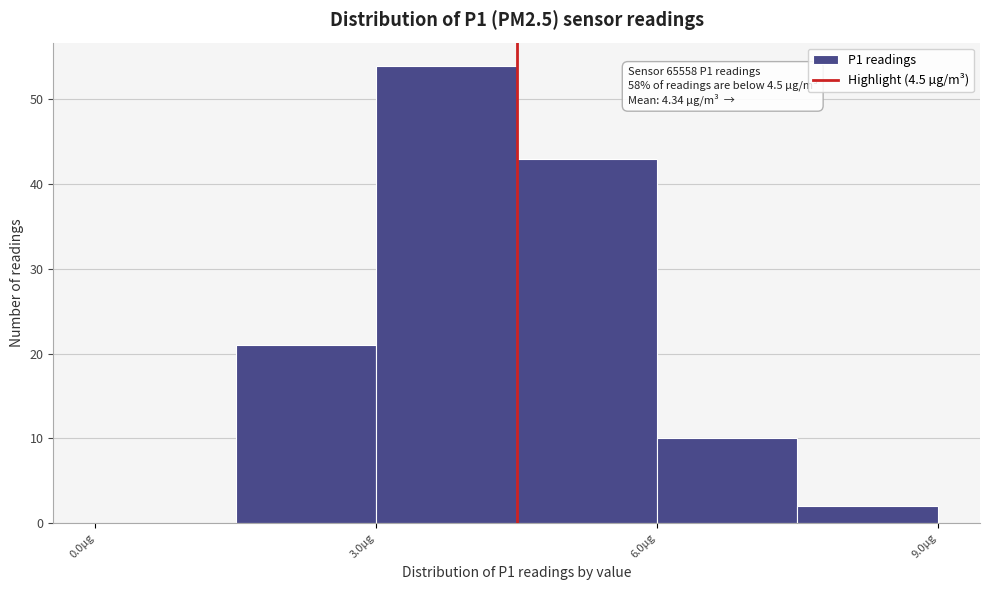

Around what value on the x-axis is the tallest bar? Give the approximate position of its centre, as read against the axis.

4.0